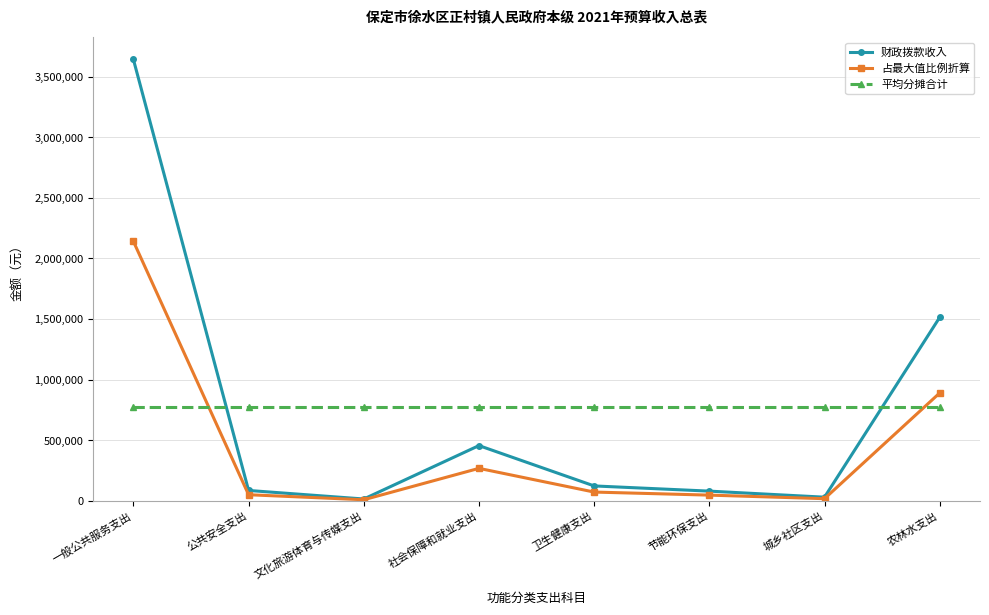

Count the number of data series in this chart.

3